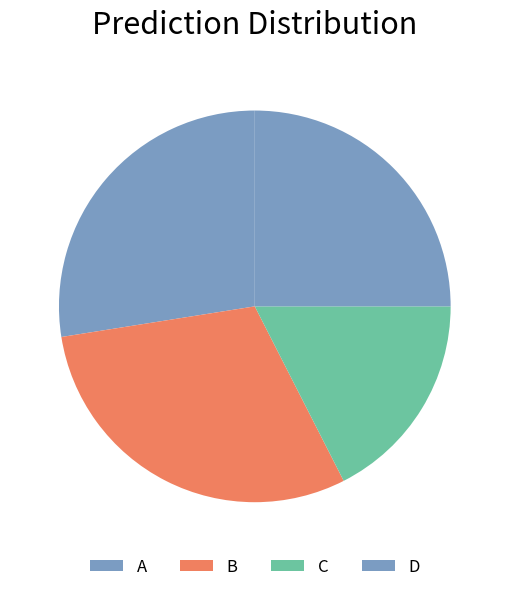

Does any single category account for the majority?

No